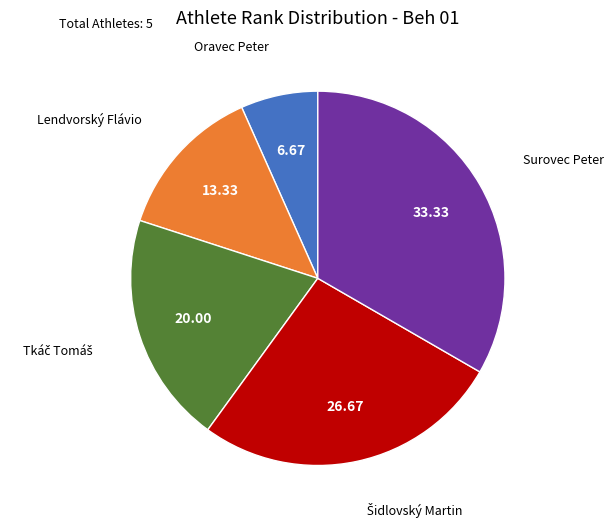

Is there a majority slice in this chart?

No